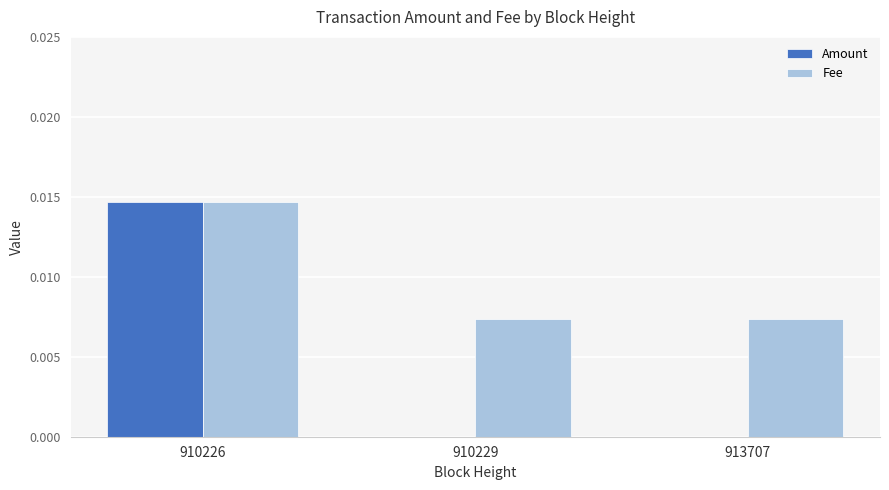

True or false: Fee has a value of 0.0 at 910229.

True